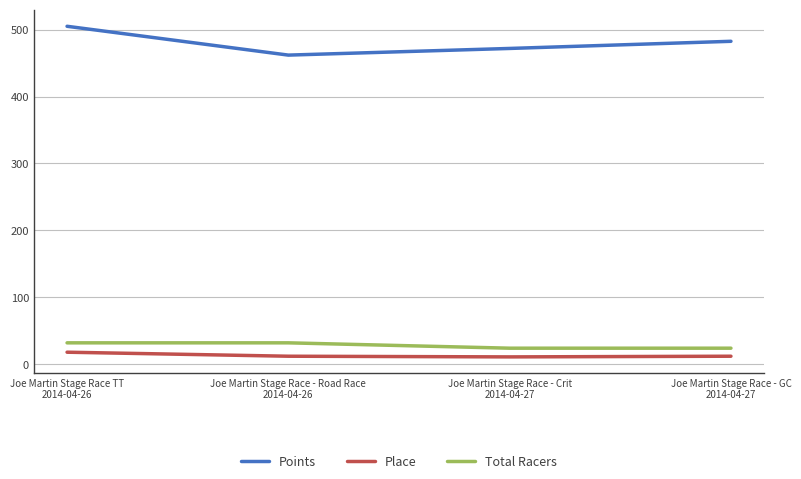

What is the average value of the Total Racers series?

28.0